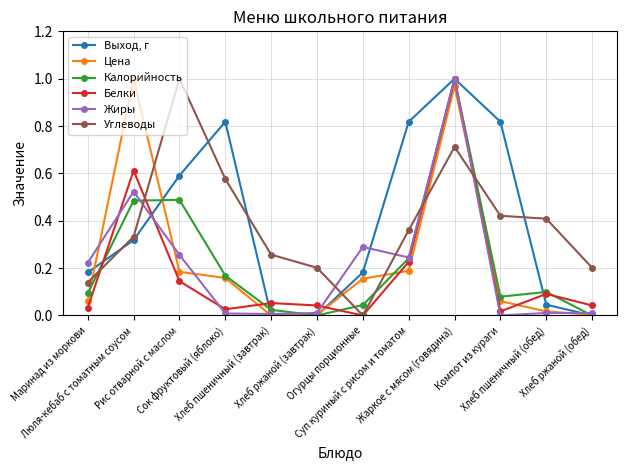

At which category is the sum across all series the highest?

Жаркое с мясом (говядина)